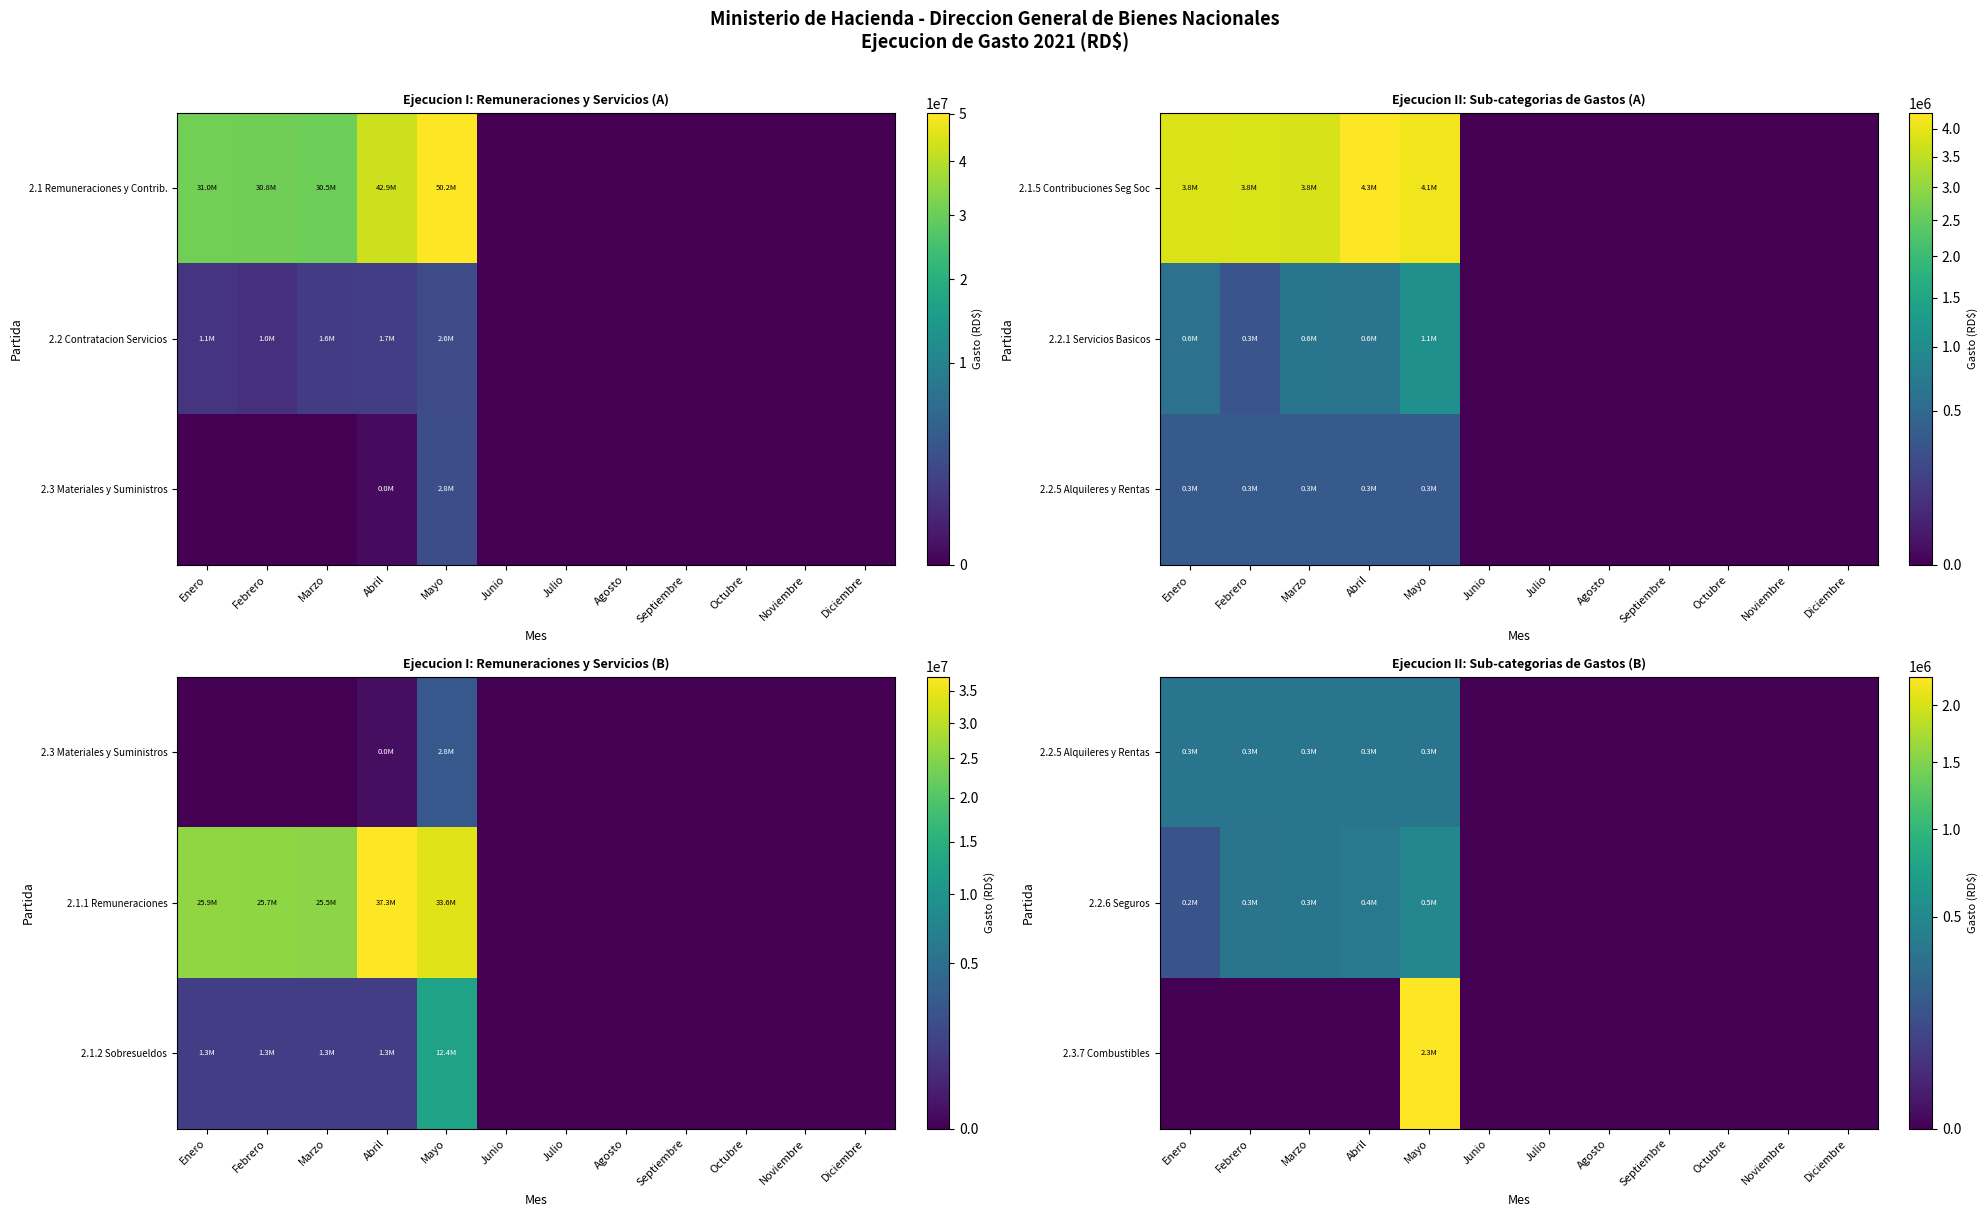

The value of 2.3.7 Combustibles at Agosto is -1594475.0. True or false?

False